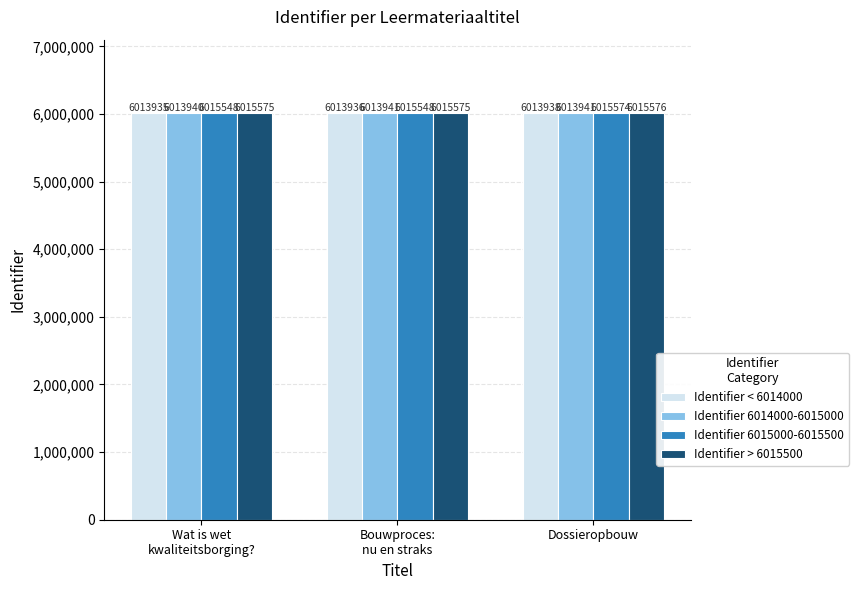

What is the total value across all series at Bouwproces:
nu en straks?

24059000